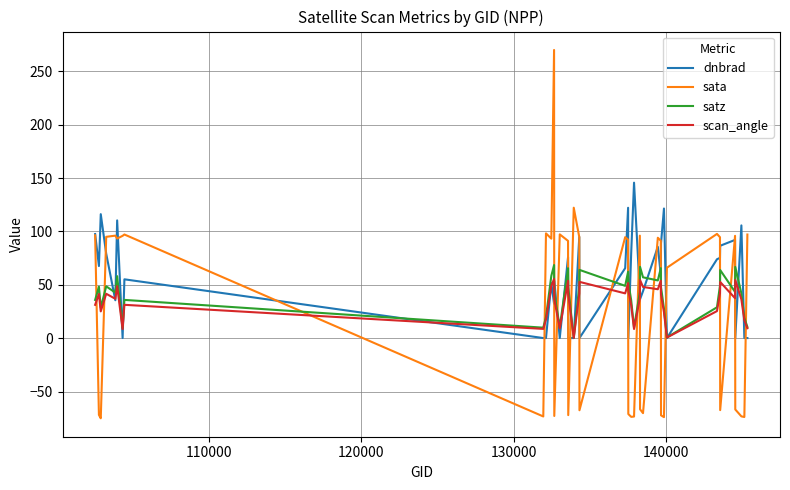

Which series has the largest range (max minus min)?

sata